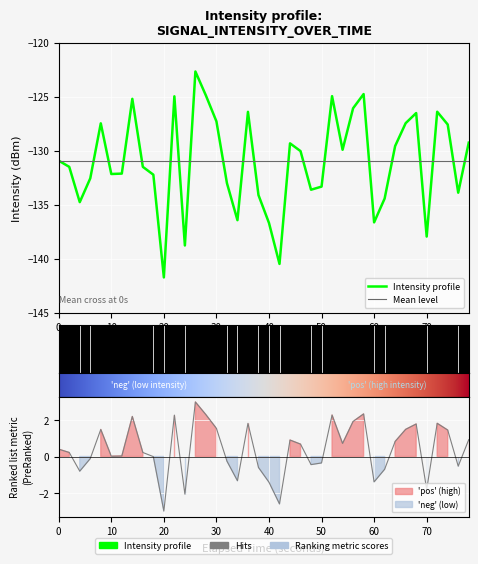

What is the difference between the second highest and minimum values?

17.0